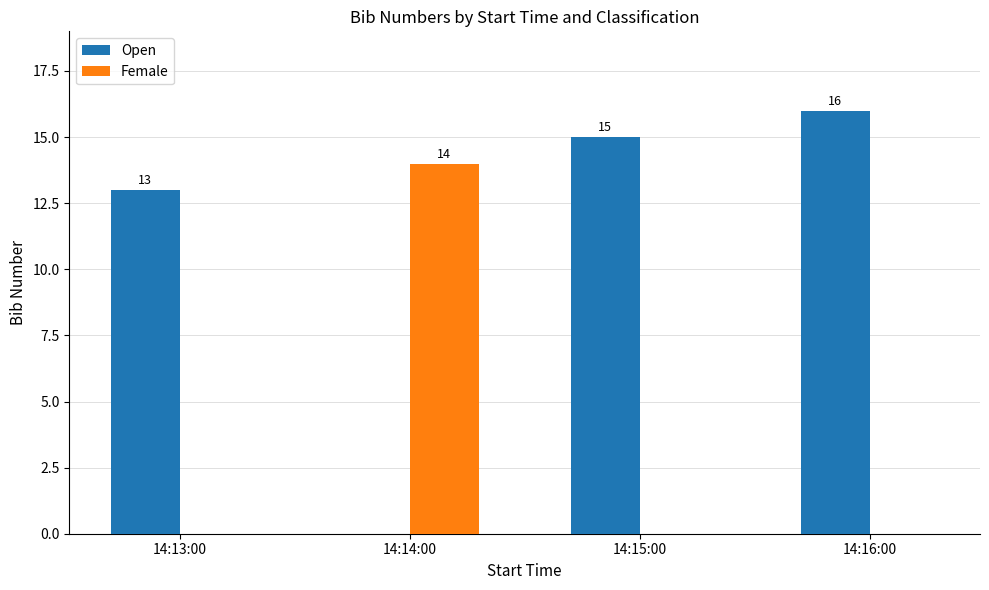

What is the greatest value displayed?

16